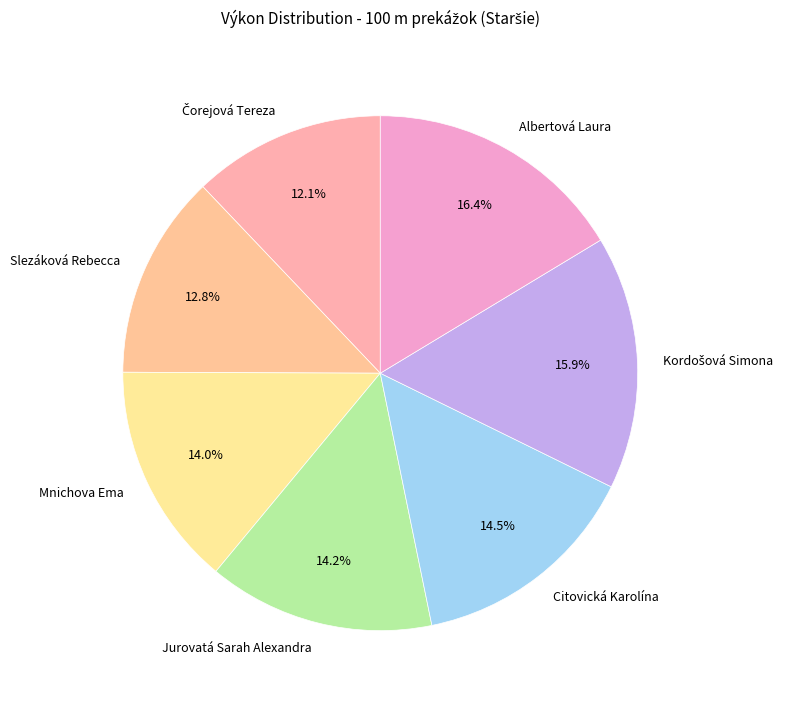

Is Citovická Karolína the majority of the pie?

No